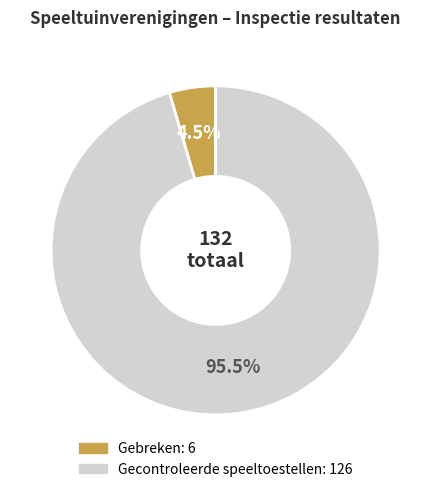

What is the largest slice in the pie chart?

Gecontroleerde speeltoestellen